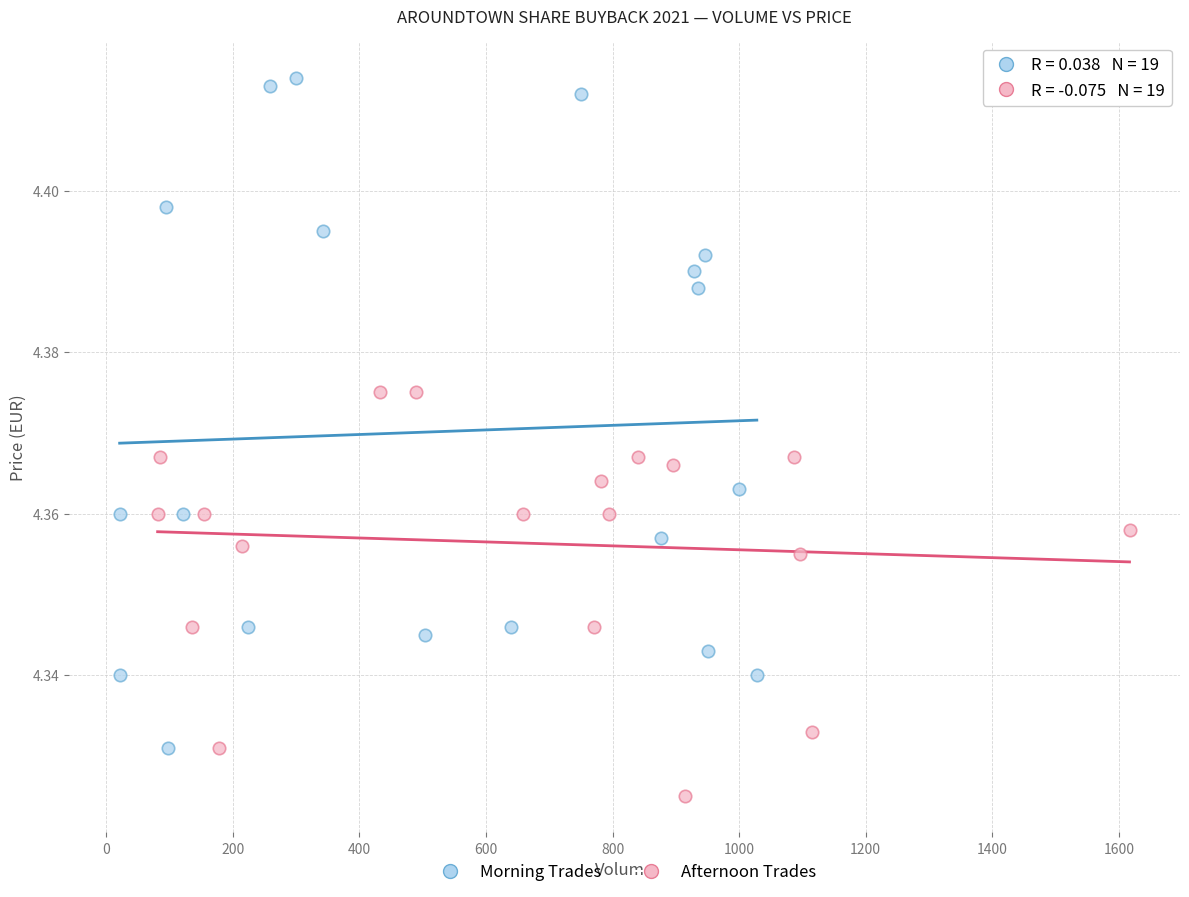

Which series contains the lowest Y value?

Afternoon Trades